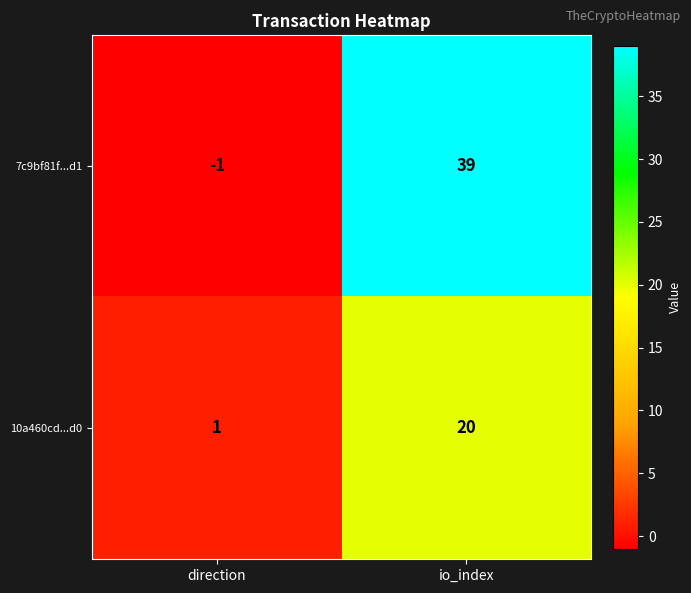

Reading left to right, what are all the values shown in this chart?

7c9bf81f...d1: -1	39
10a460cd...d0: 1	20